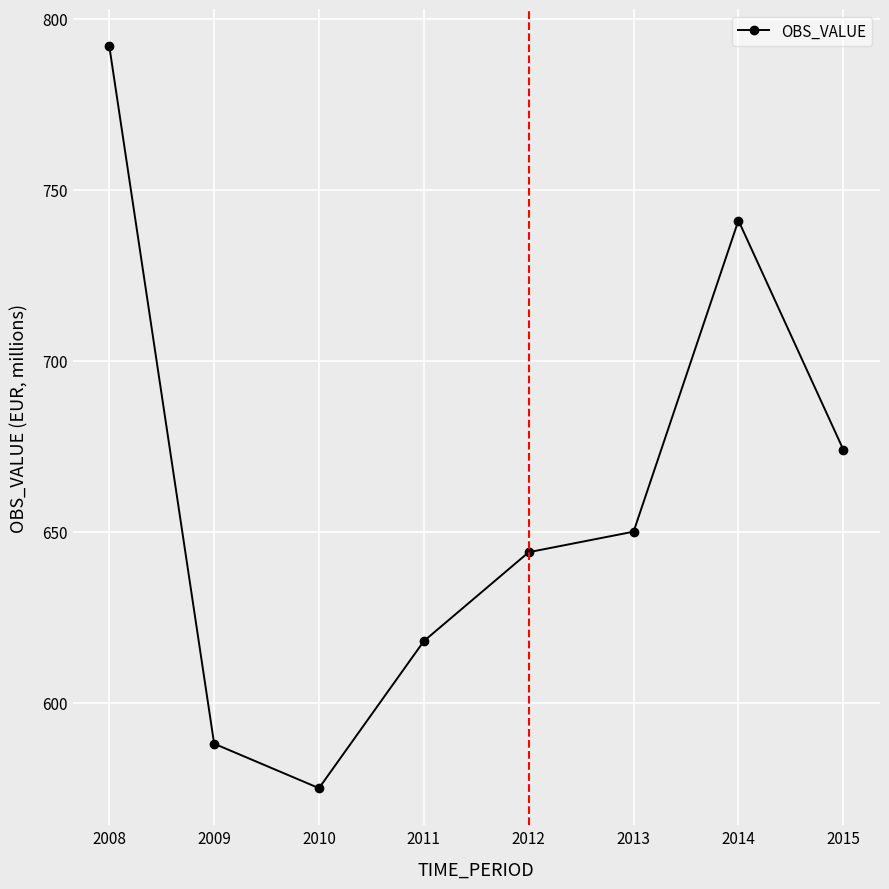

True or false: the data shows 644 at 2012.

True